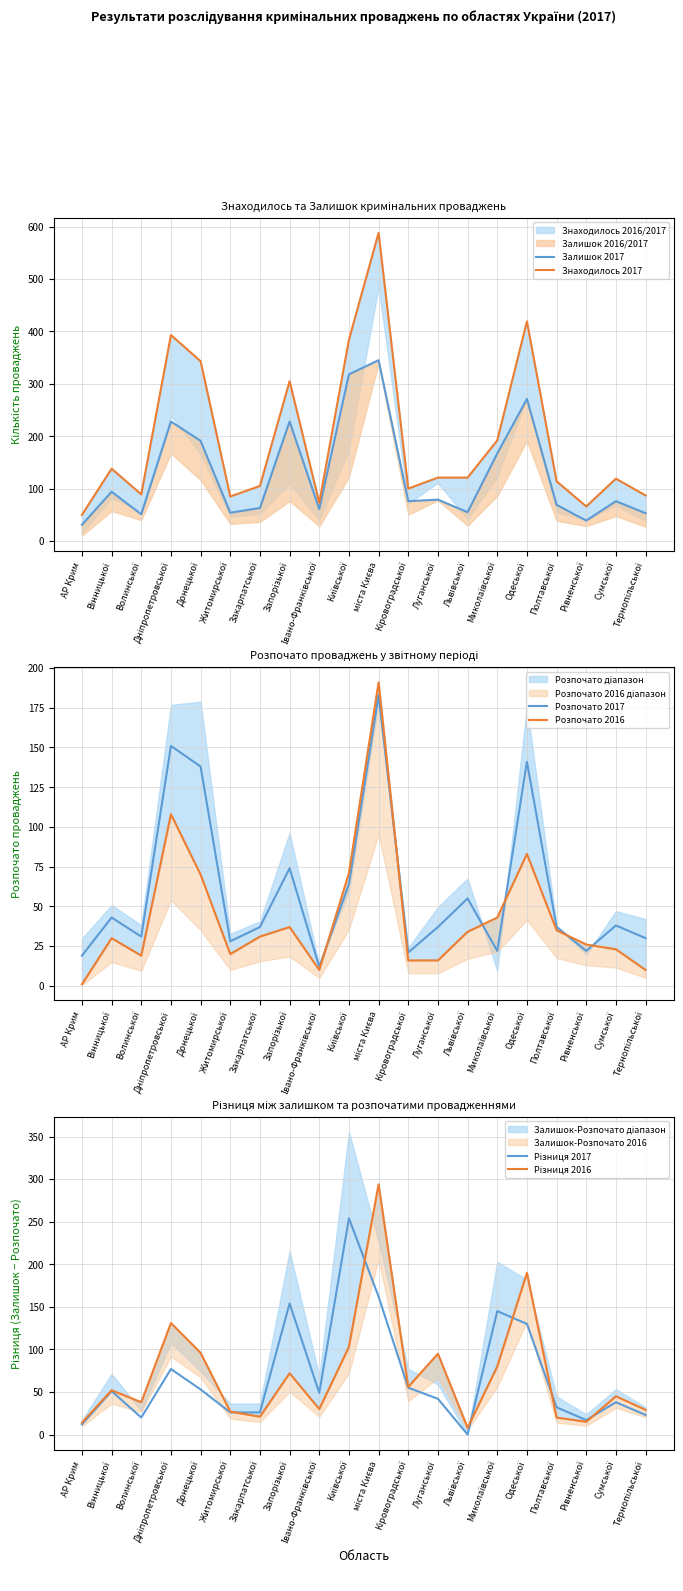

True or false: Різниця 2017 has more than 2 interior local peaks.

True